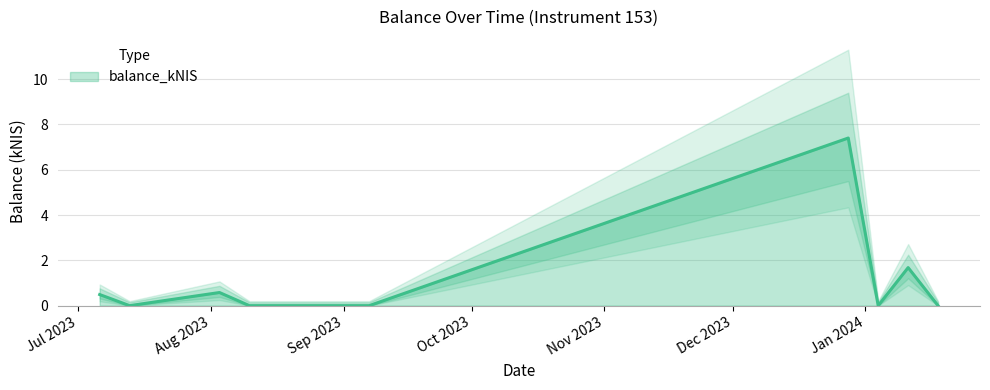

The chart shows a value of 1.7 at 2024-01-11. True or false?

True